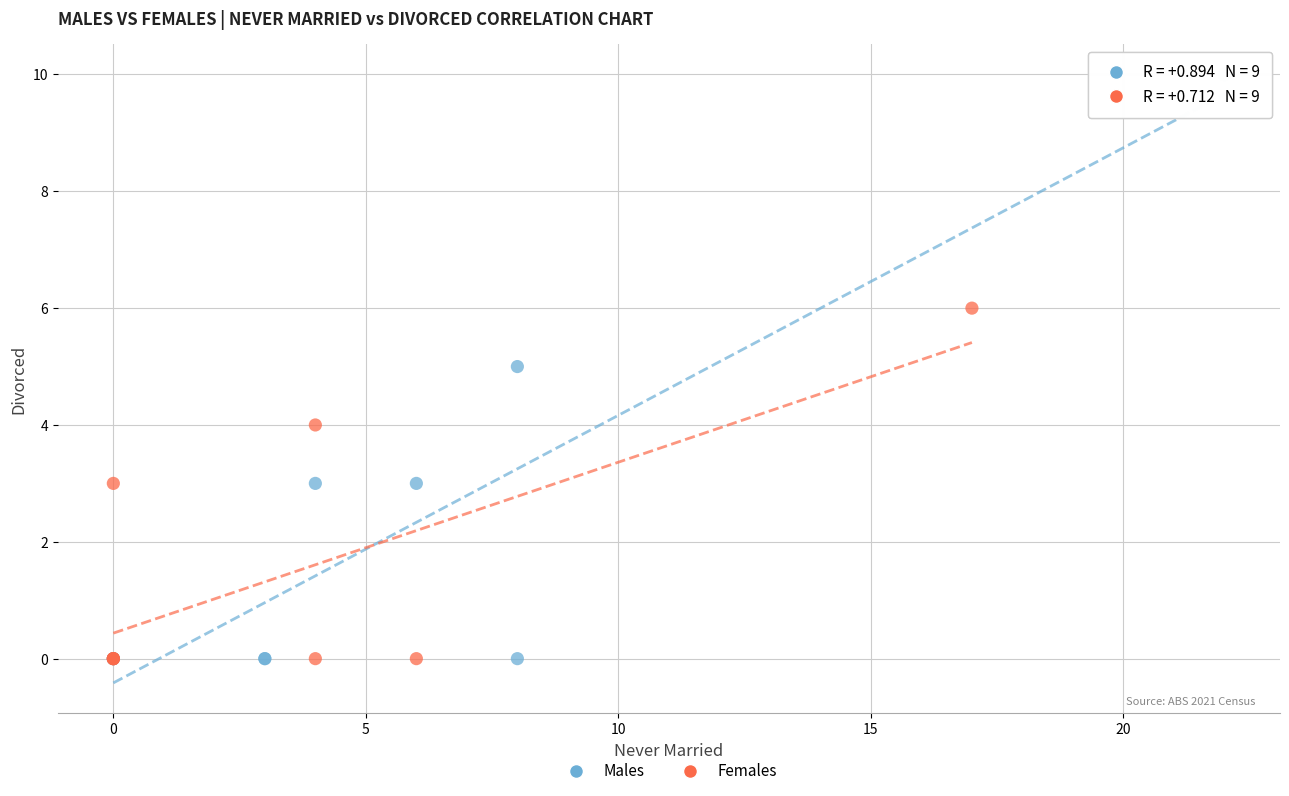

Which series contains the highest Y value?

Males